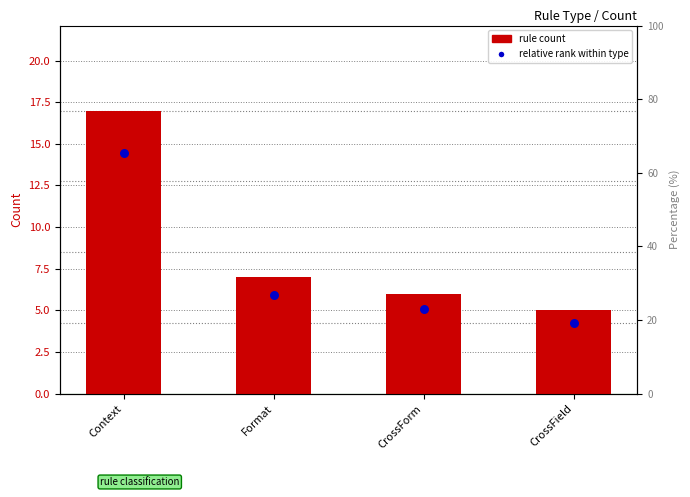

What are all the series names shown in the legend?

rule count, relative rank within type